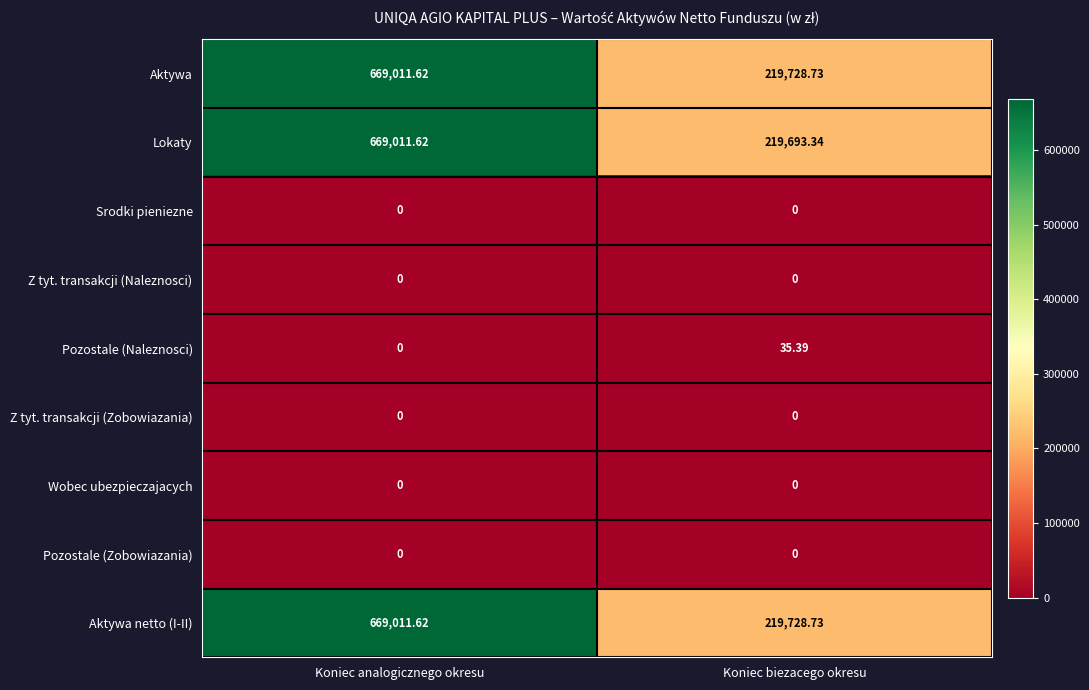

Is the value of Pozostale (Zobowiazania) at Koniec biezacego okresu greater than the value of Aktywa at Koniec biezacego okresu?

No